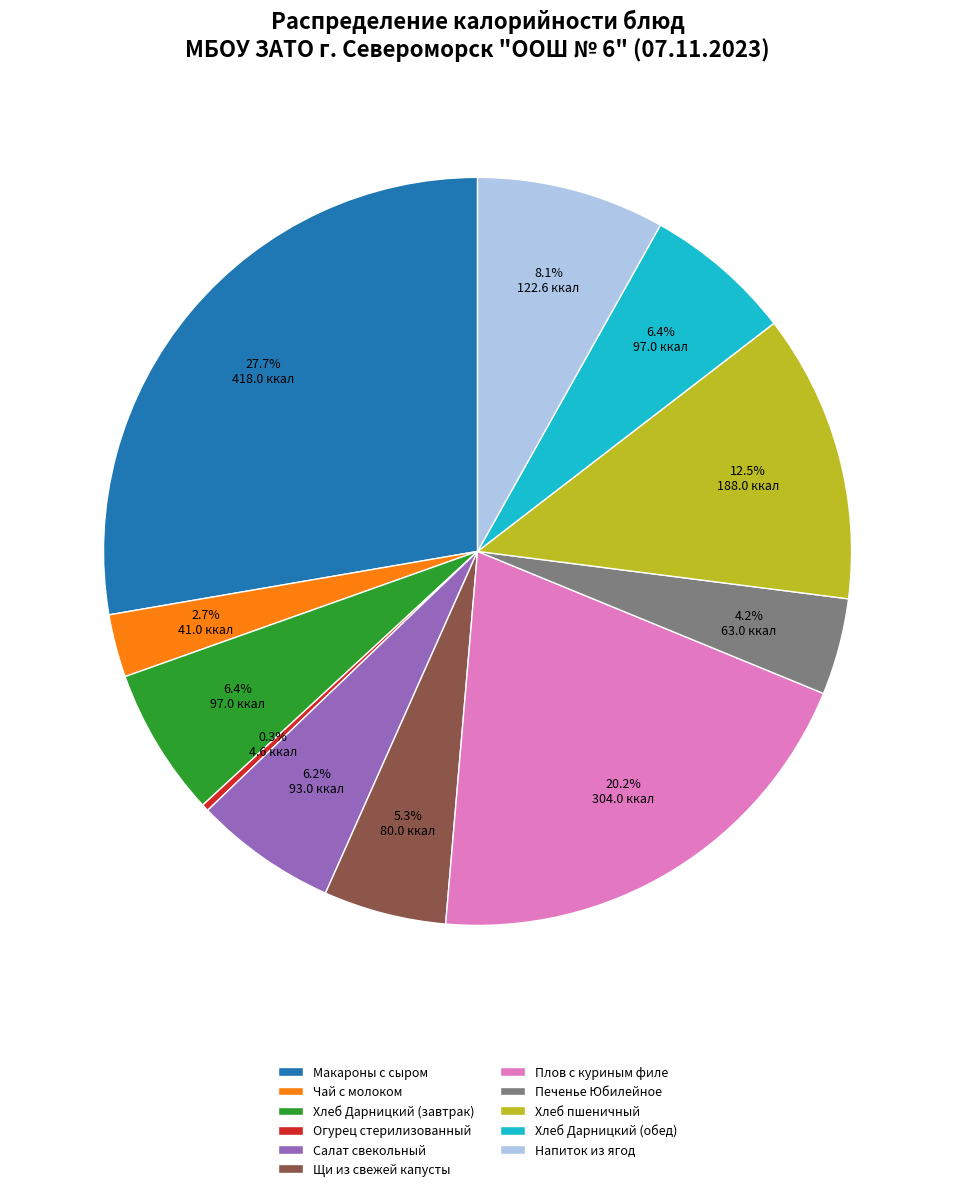

Approximately how many times larger is the value at Щи из свежей капусты compared to Хлеб Дарницкий (обед)?

0.8